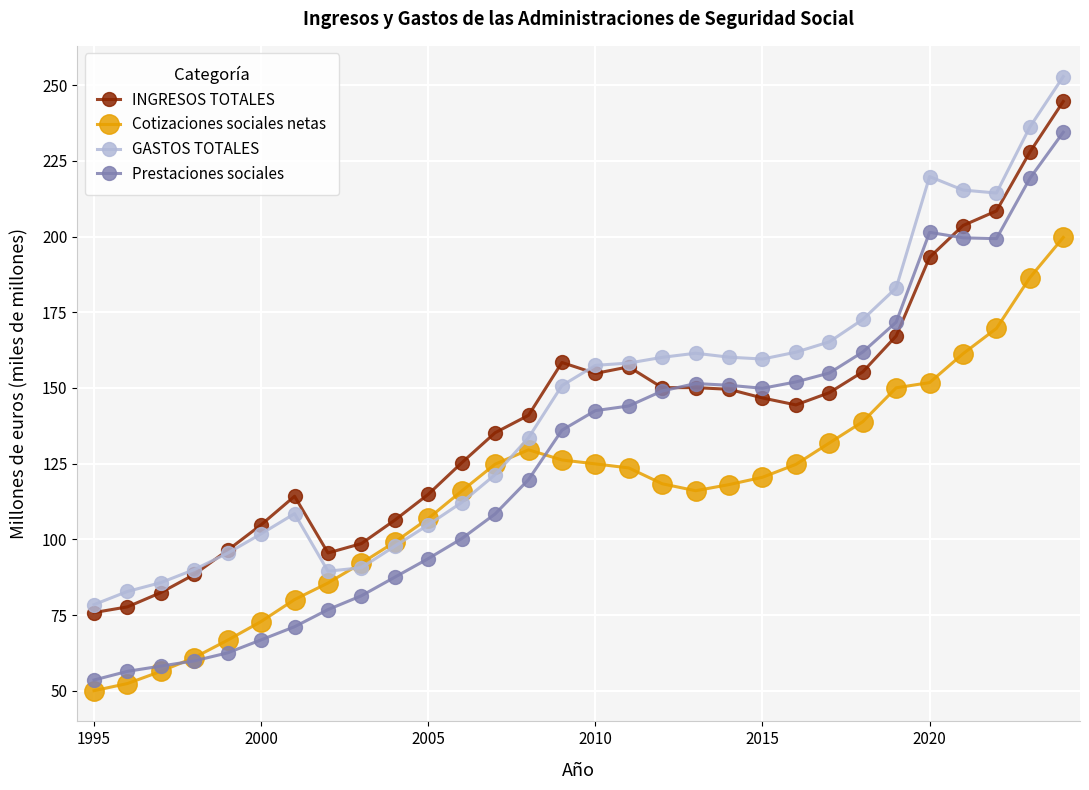

In Prestaciones sociales, how many points are lower than both neighbors (excluding endpoints)?

2